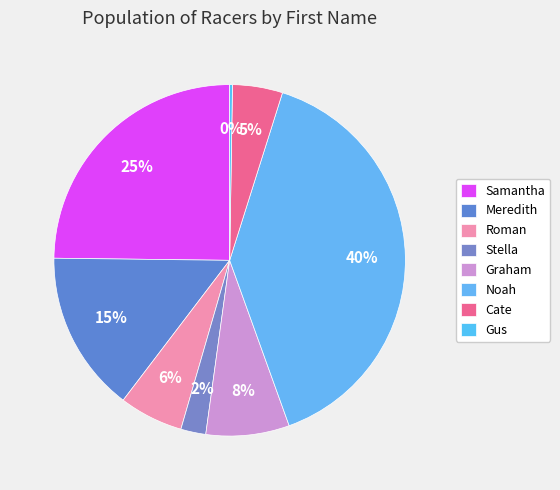

What portion of the pie excludes Gus?

99.7%